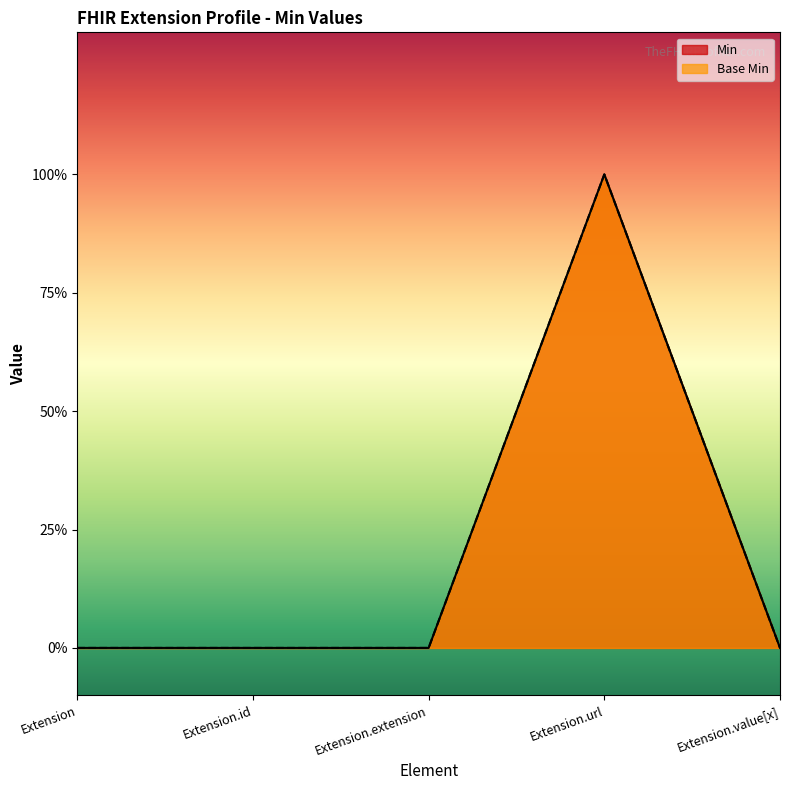

At which category does the chart reach its peak across all series?

Extension.url